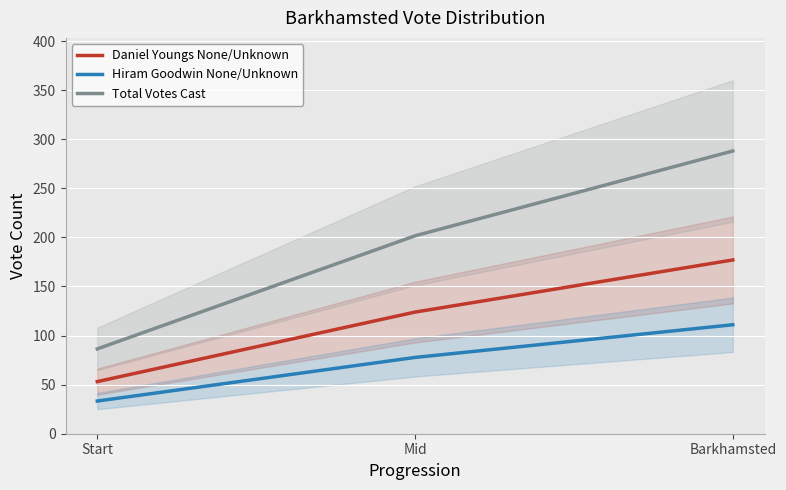

How many lines are shown in the chart?

3